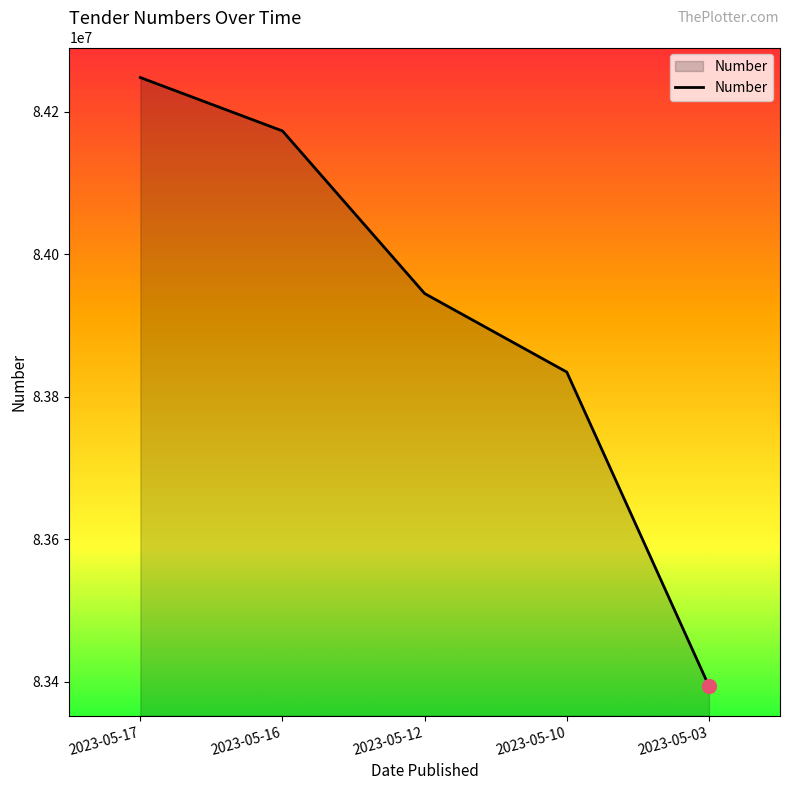

What is the smallest value displayed?

83394172